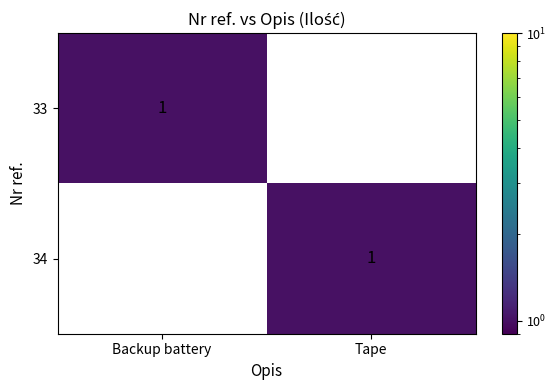

Is it true that 33 equals 2 at Backup battery?

False